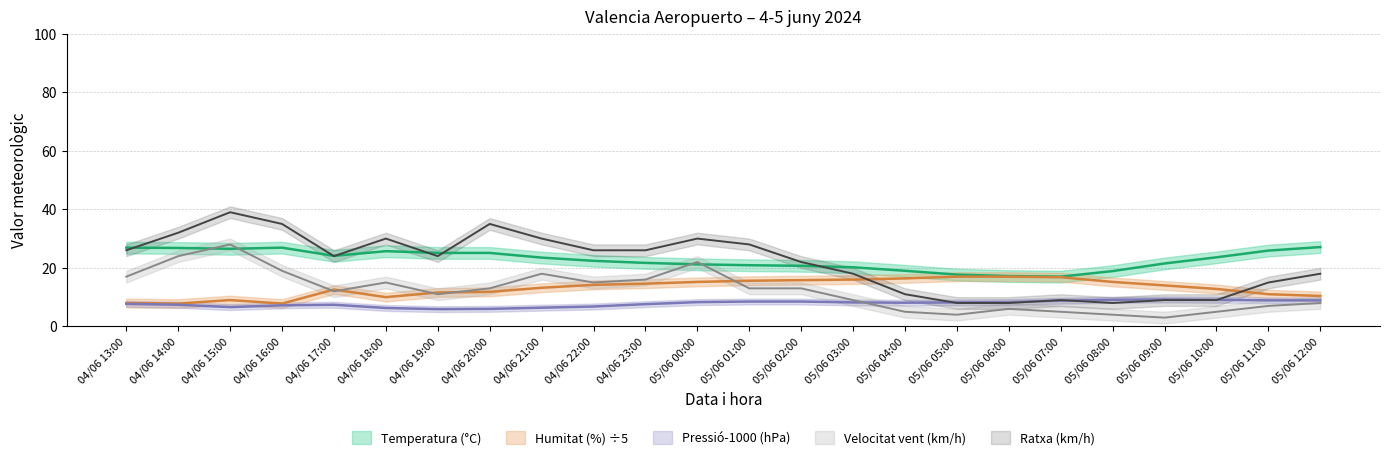

What position from the right is 04/06 15:00?

22